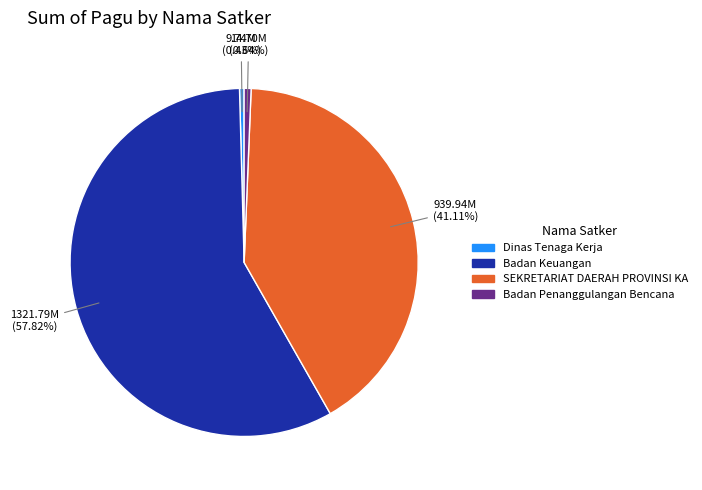

Count the number of slices in the pie.

4